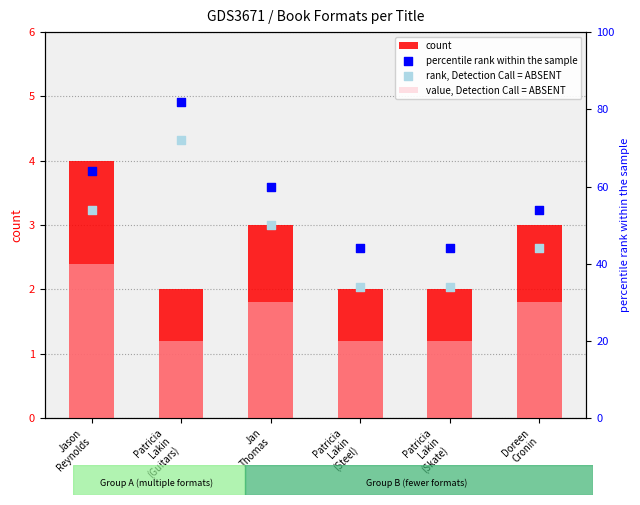

Which series has the largest total across all categories?

percentile rank within the sample